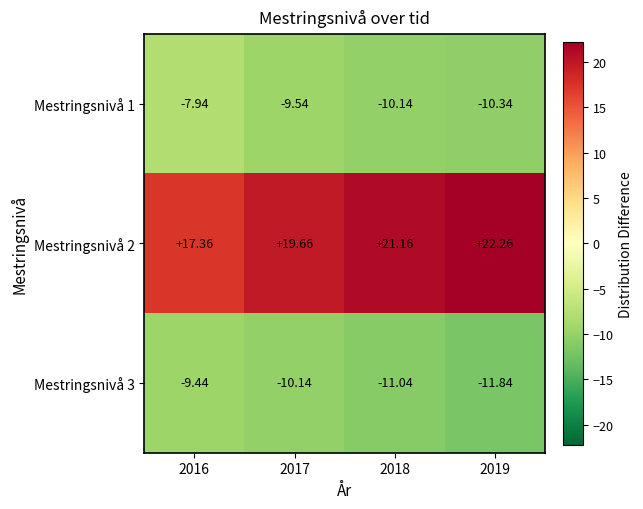

At which category is the sum across all series the highest?

2019